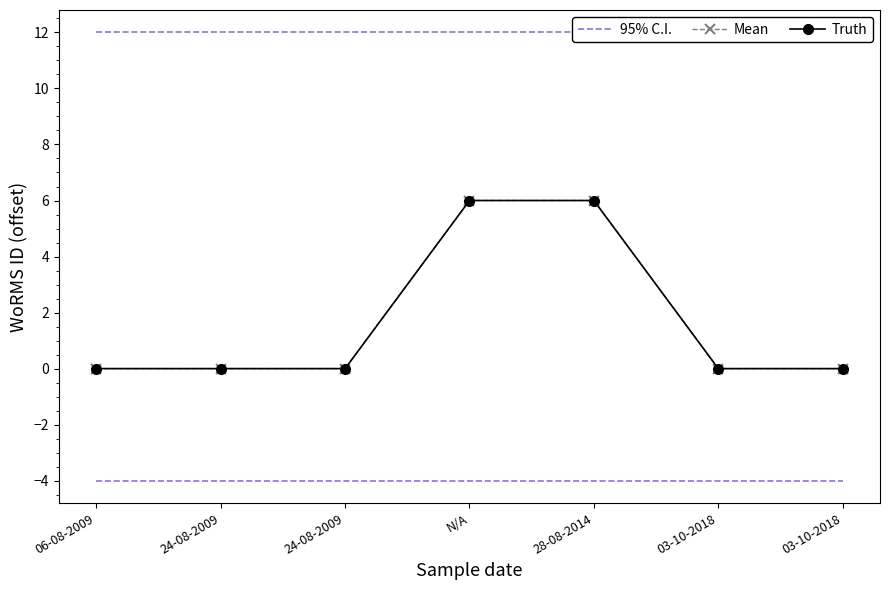

What is the average value of the Truth series?

2